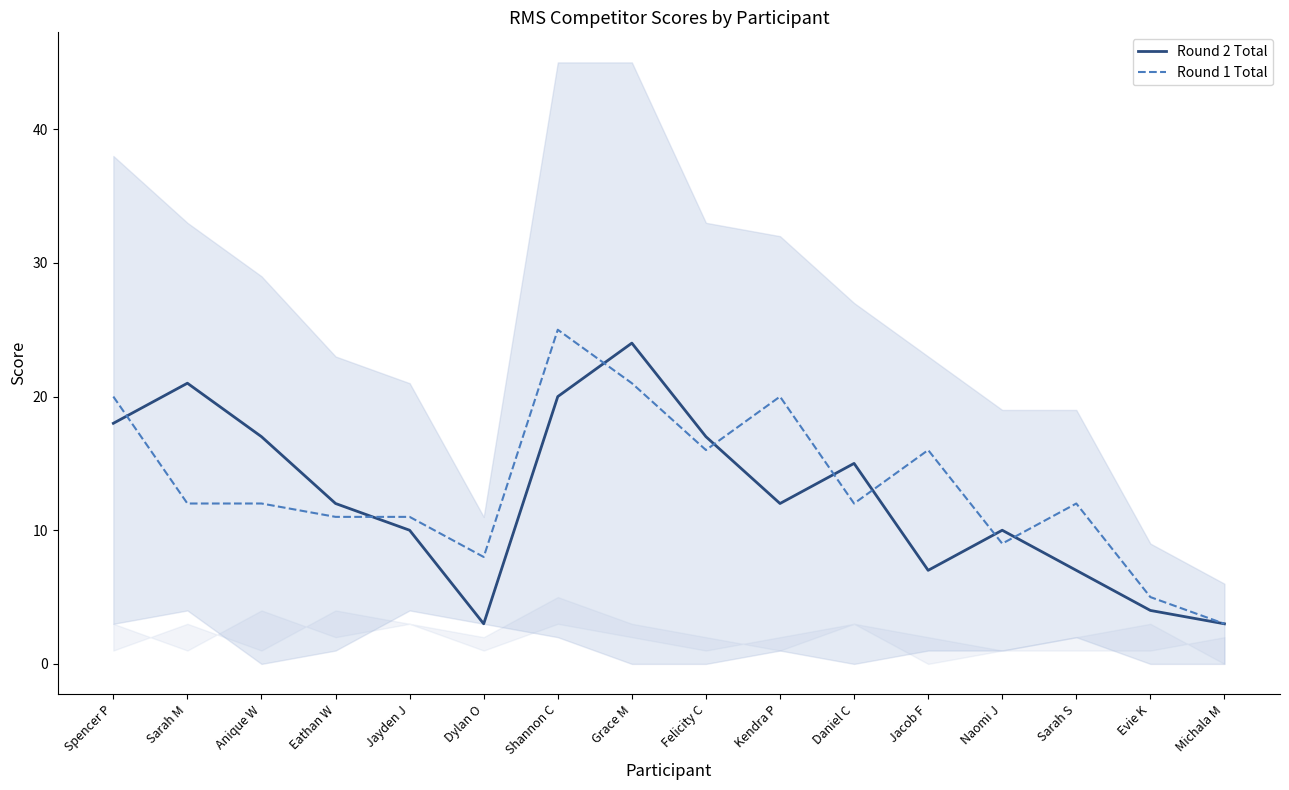

What are all the series names shown in the legend?

Round 2 Total, Round 1 Total